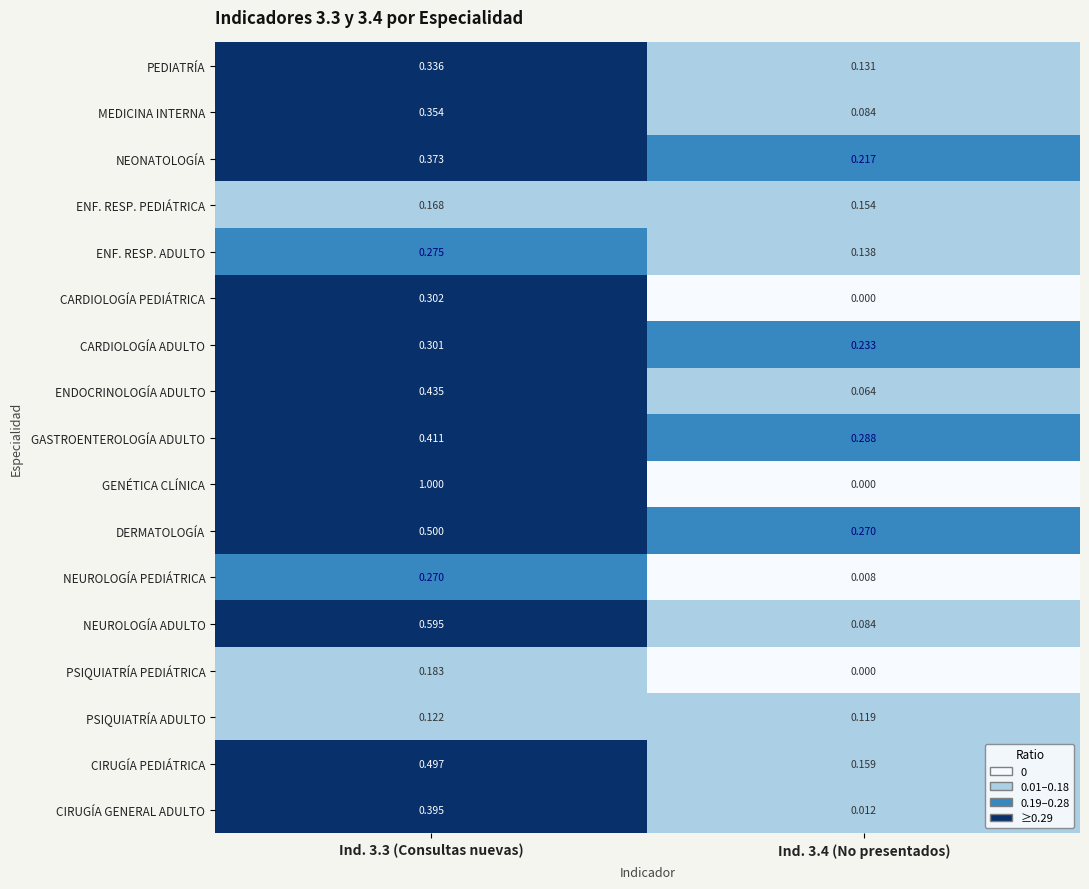

Which series has the widest spread of values?

GENÉTICA CLÍNICA